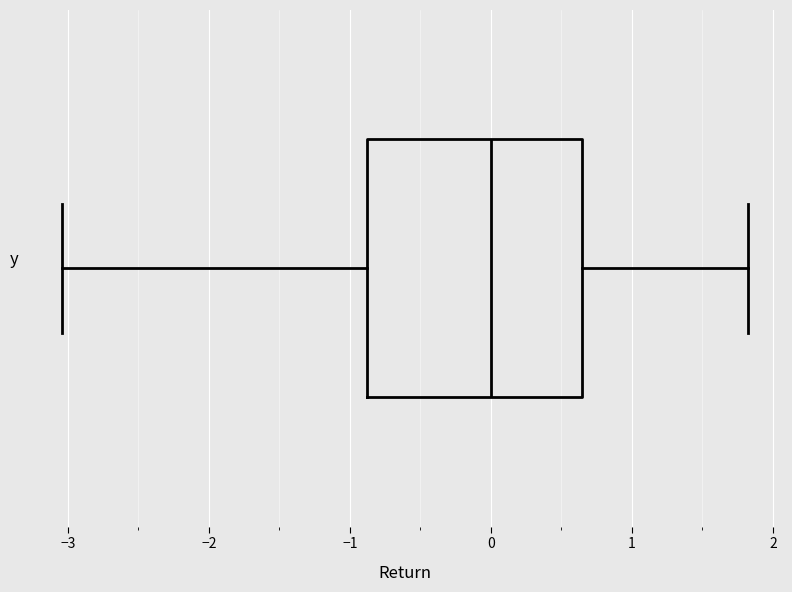

Transcribe this box plot: give where the median line is, the range the box spans, and where the two whiskers end, as read against the x-axis. The values are not printed on the chart, so give them approximately, as read against the axis.

median 0.0, box -0.9 to 0.6, whiskers -3.0 to 1.8